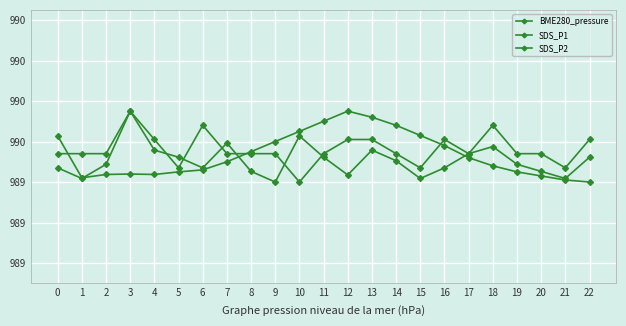

Which label corresponds to the largest value in the chart?

12